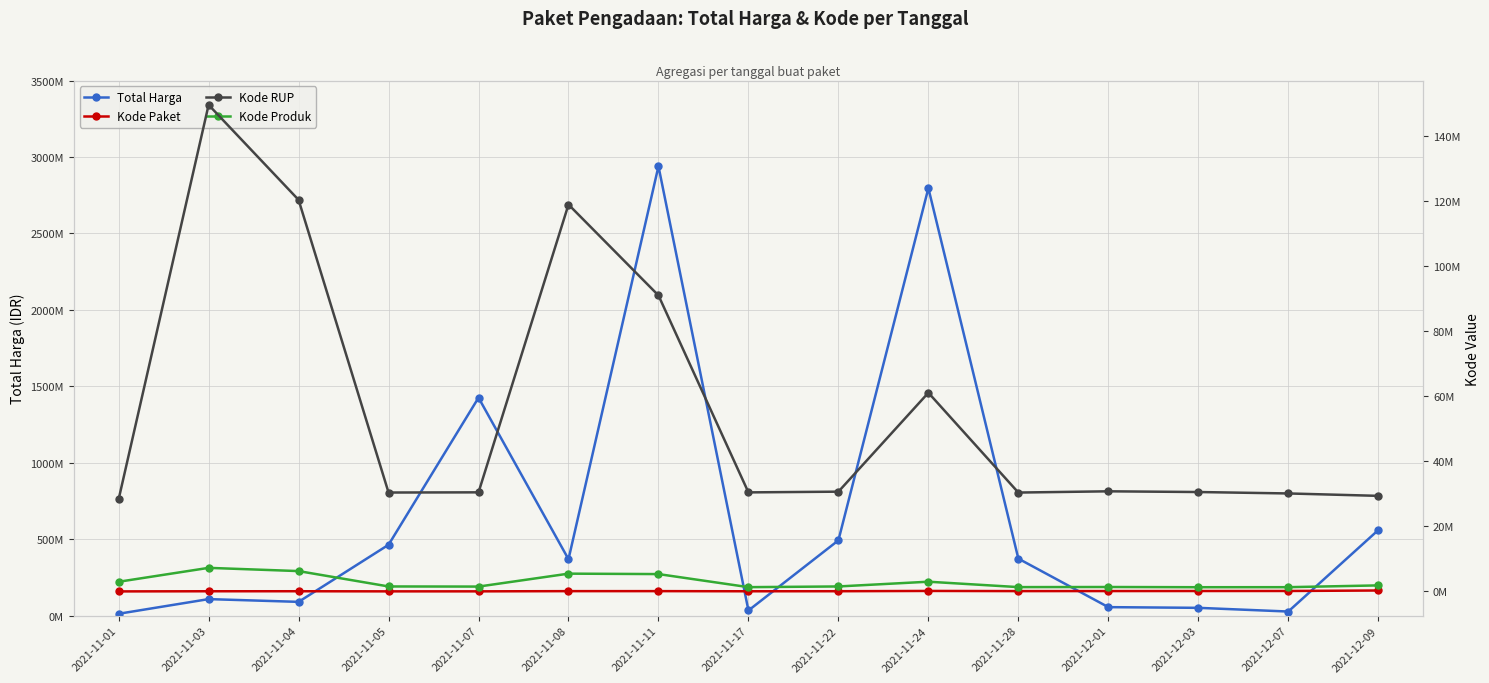

True or false: Total Harga and Kode Paket intersect in this chart.

False